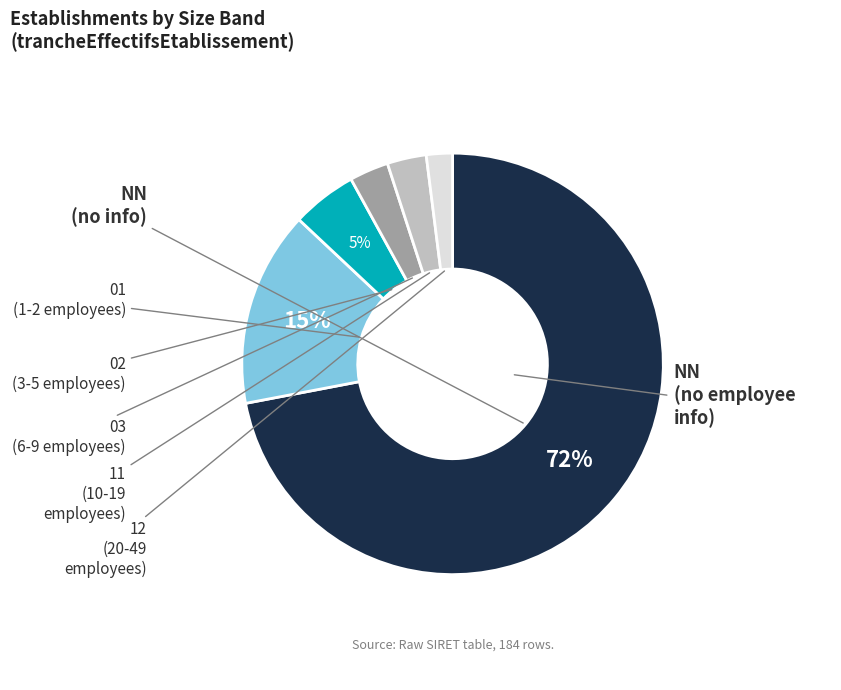

To the nearest percent, what is the difference between the largest and smallest slice percentages?

70%